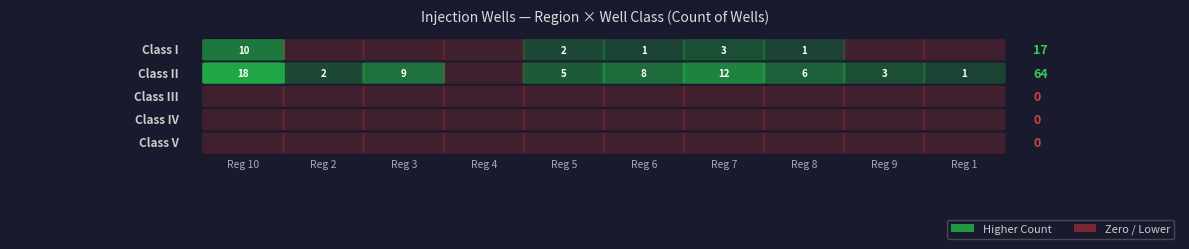

List the series in order of their peak value, lowest first.

III, IV, V, I, II